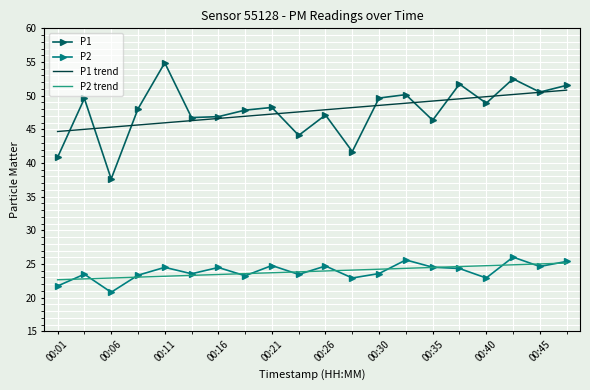

True or false: P2 and P1 trend intersect in this chart.

False